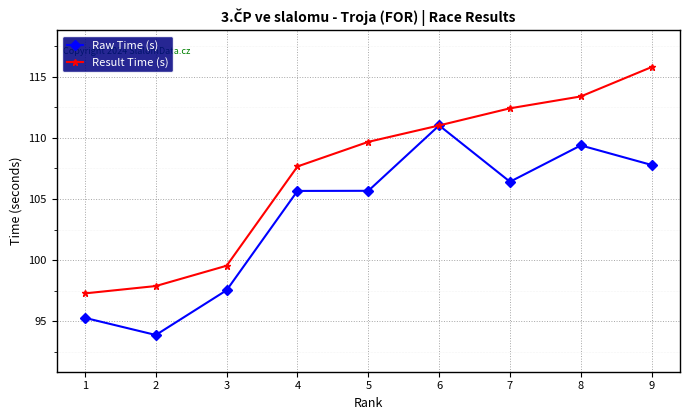

What is the value of the Raw Time (s) point at the 5th from the left?

105.7